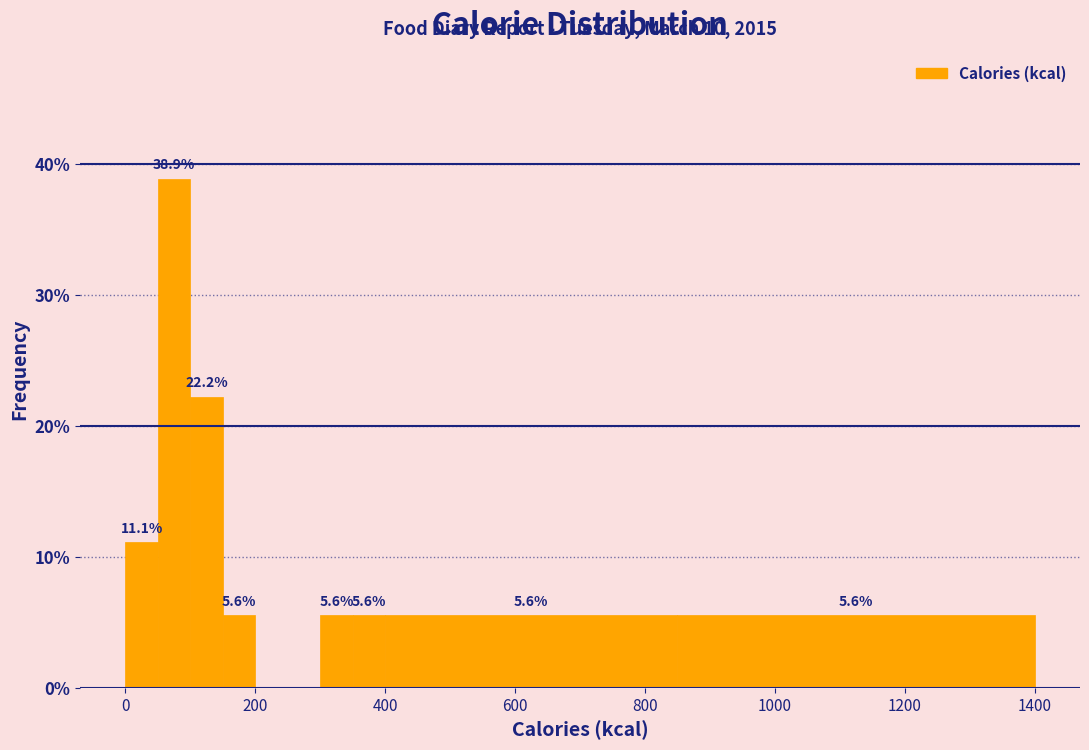

Read against the x-axis, roughly where is the centre of the tallest bar?

80